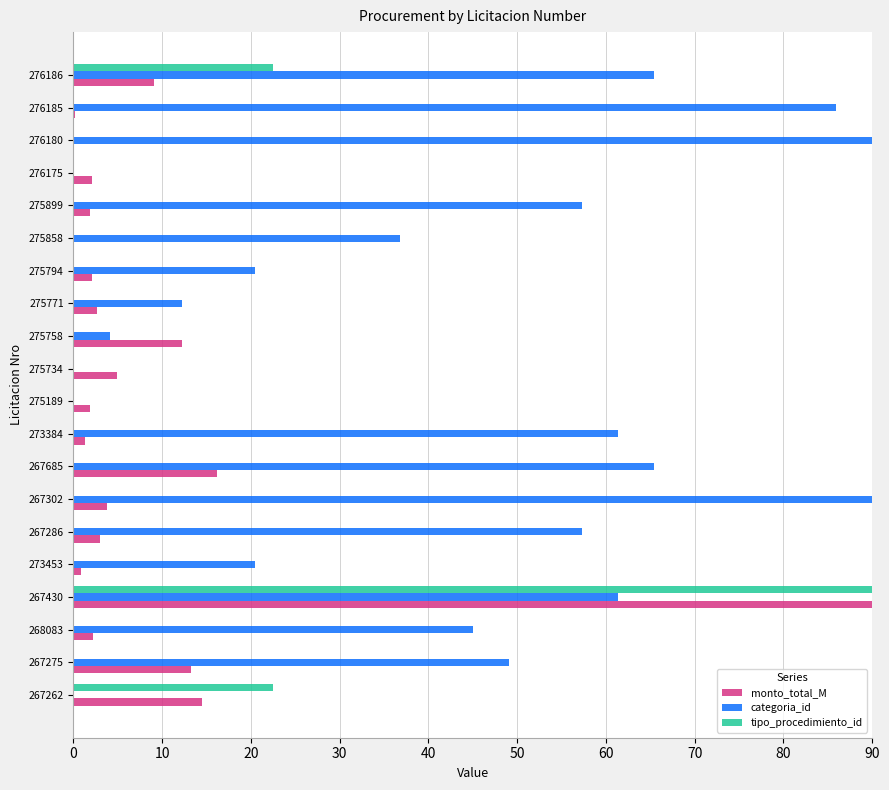

The categoria_id series shows 4.1 at 275758. True or false?

True